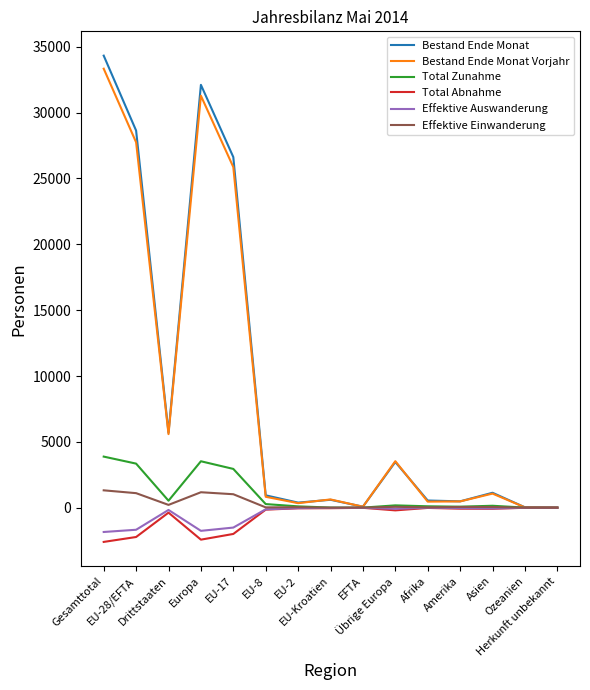

What is the difference between the highest and lowest values at Asien?

1216